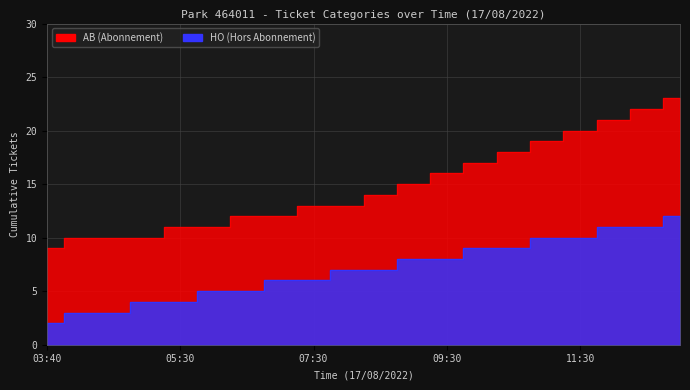

What are all the series names shown in the legend?

AB, HO